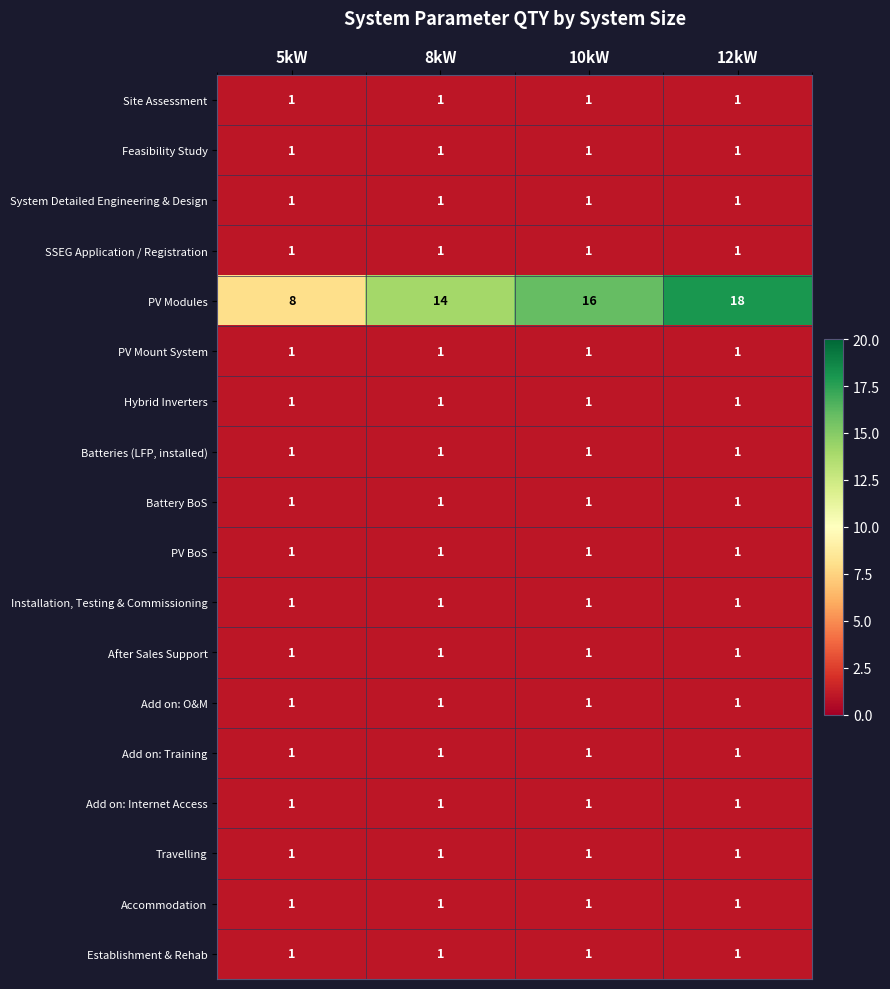

Is it true that Battery BoS equals 0 at 10kW?

False